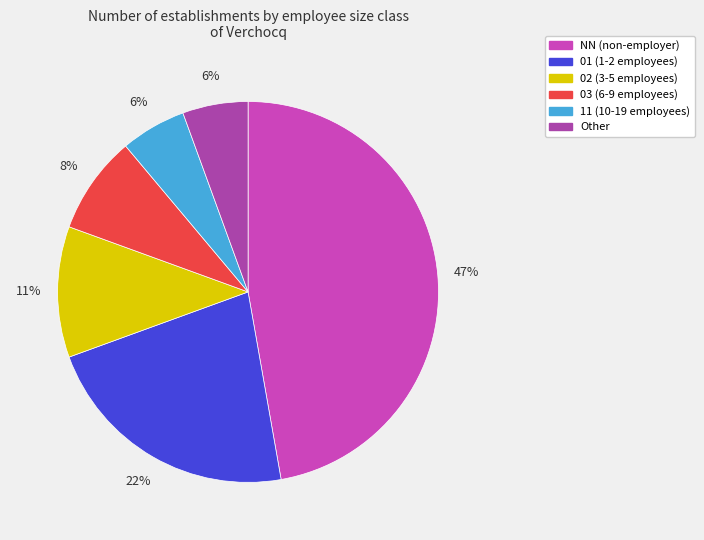

Is it true that 02 is 25% of the pie?

False